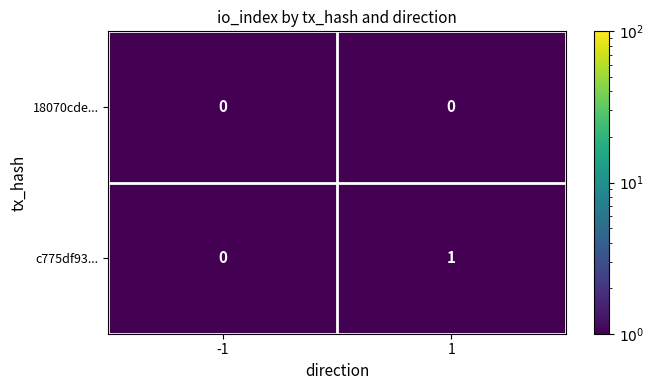

What is the maximum value shown in the chart?

1